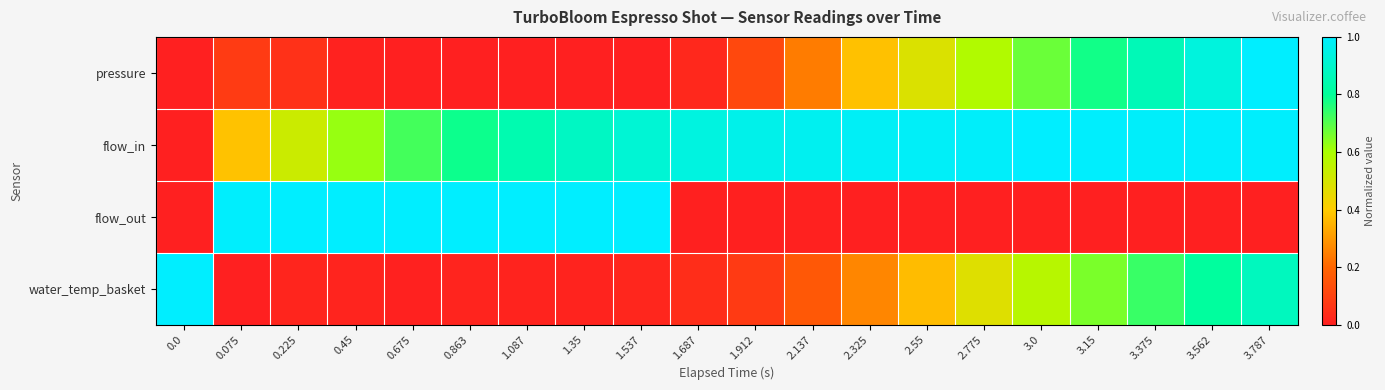

Reading right to left, list all the values displayed in this chart.

pressure: 3.787=1.0	3.562=0.9	3.375=0.9	3.15=0.8	3.0=0.7	2.775=0.6	2.55=0.5	2.325=0.4	2.137=0.2	1.912=0.1	1.687=0.0	1.537=0.0	1.35=0.0	1.087=0.0	0.863=0.0	0.675=0.0	0.45=0.0	0.225=0.0	0.075=0.1	0.0=0.0
flow_in: 3.787=1.0	3.562=1.0	3.375=1.0	3.15=1.0	3.0=1.0	2.775=1.0	2.55=1.0	2.325=1.0	2.137=1.0	1.912=1.0	1.687=0.9	1.537=0.9	1.35=0.9	1.087=0.8	0.863=0.8	0.675=0.7	0.45=0.6	0.225=0.5	0.075=0.4	0.0=0.0
flow_out: 3.787=0.0	3.562=0.0	3.375=0.0	3.15=0.0	3.0=0.0	2.775=0.0	2.55=0.0	2.325=0.0	2.137=0.0	1.912=0.0	1.687=0.0	1.537=1.0	1.35=1.0	1.087=1.0	0.863=1.0	0.675=1.0	0.45=1.0	0.225=1.0	0.075=1.0	0.0=0.0
water_temp_basket: 3.787=0.9	3.562=0.8	3.375=0.7	3.15=0.7	3.0=0.6	2.775=0.5	2.55=0.4	2.325=0.3	2.137=0.2	1.912=0.1	1.687=0.0	1.537=0.0	1.35=0.0	1.087=0.0	0.863=0.0	0.675=0.0	0.45=0.0	0.225=0.0	0.075=0.0	0.0=1.0